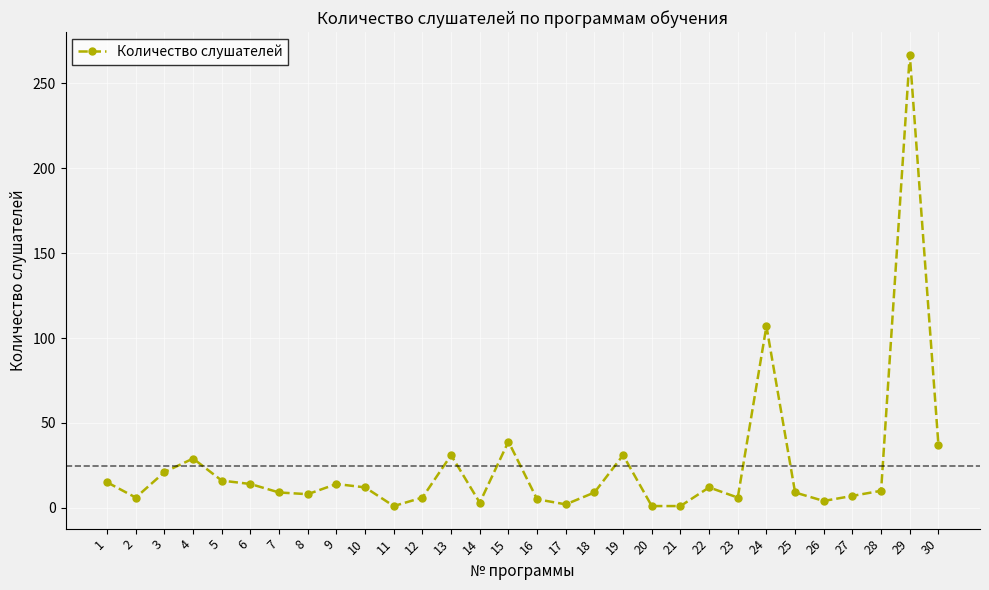

What is the change in value from 2 to 5?

+10